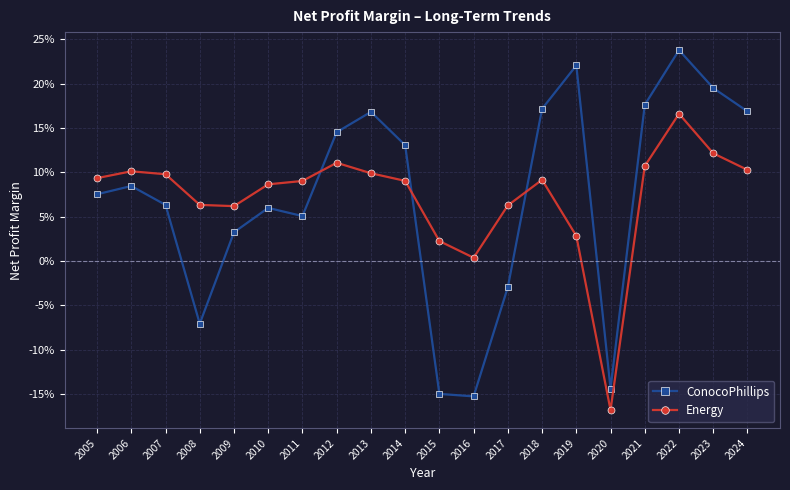

Reading left to right, transcribe all the data shown in this chart.

ConocoPhillips: 0.1	0.1	0.1	-0.1	0.0	0.1	0.1	0.1	0.2	0.1	-0.1	-0.2	-0.0	0.2	0.2	-0.1	0.2	0.2	0.2	0.2
Energy: 0.1	0.1	0.1	0.1	0.1	0.1	0.1	0.1	0.1	0.1	0.0	0.0	0.1	0.1	0.0	-0.2	0.1	0.2	0.1	0.1